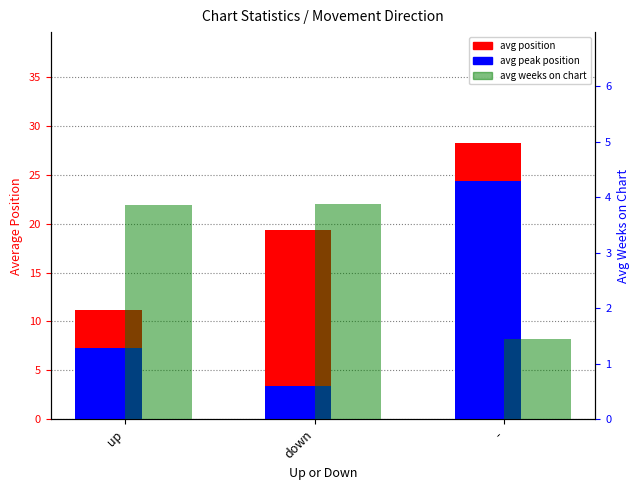

At which label does avg weeks on chart reach its minimum?

-